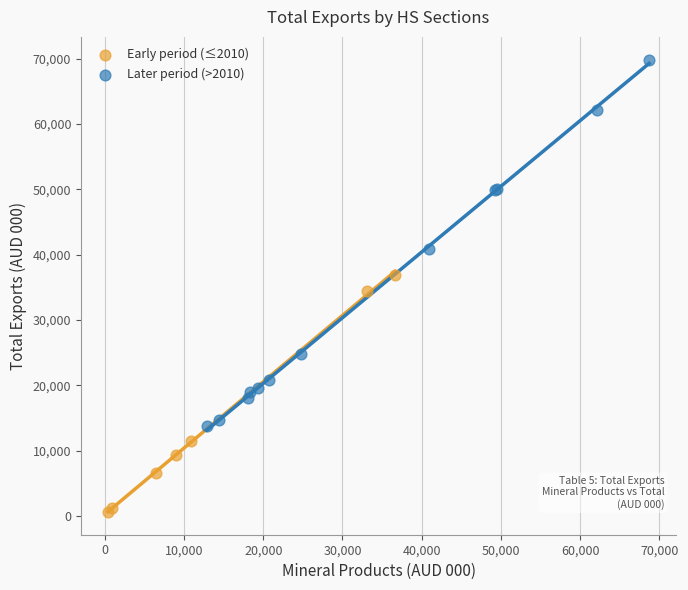

Which series contains the lowest Y value?

Early period (≤2010)